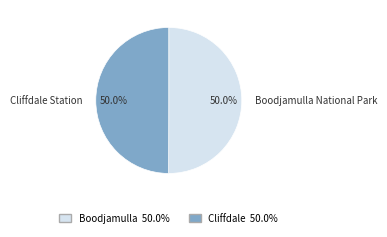

What percentage is NOT represented by Cliffdale Station?

50.0%